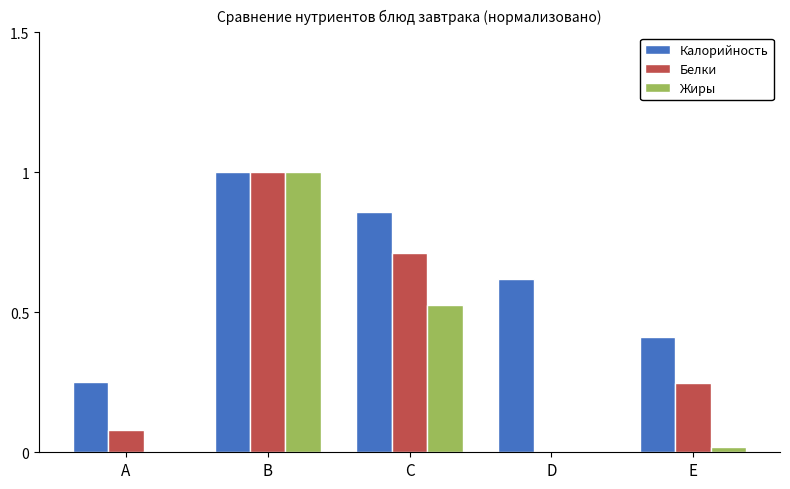

The Калорийность series shows 0.3 at B. True or false?

False